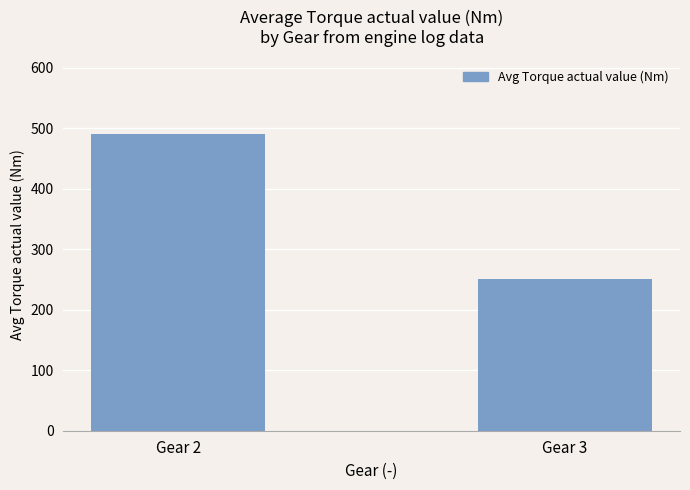

What is the change in value from Gear 2 to Gear 3?

-239.5